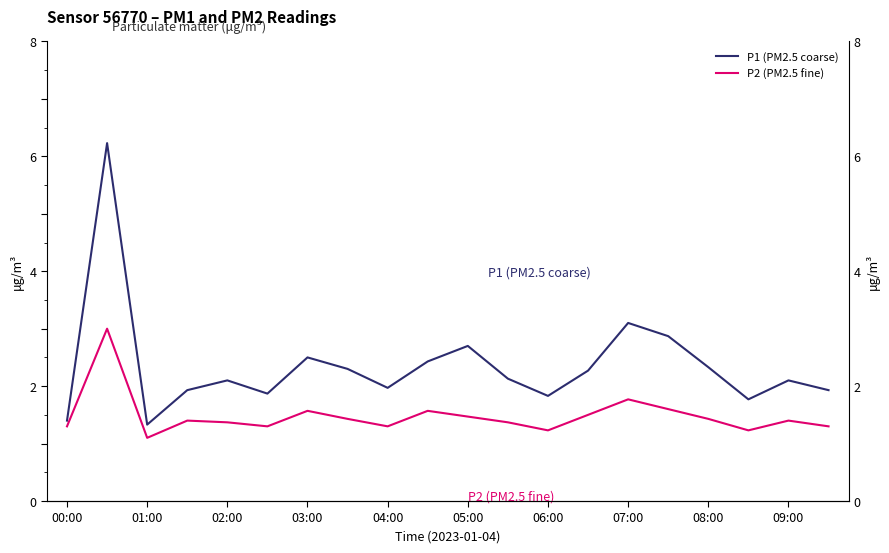

Reading left to right, what are all the values shown in this chart?

P1 (PM2.5 coarse): 1.4	6.2	1.3	1.9	2.1	1.9	2.5	2.3	2.0	2.4	2.7	2.1	1.8	2.3	3.1	2.9	2.3	1.8	2.1	1.9
P2 (PM2.5 fine): 1.3	3.0	1.1	1.4	1.4	1.3	1.6	1.4	1.3	1.6	1.5	1.4	1.2	1.5	1.8	1.6	1.4	1.2	1.4	1.3